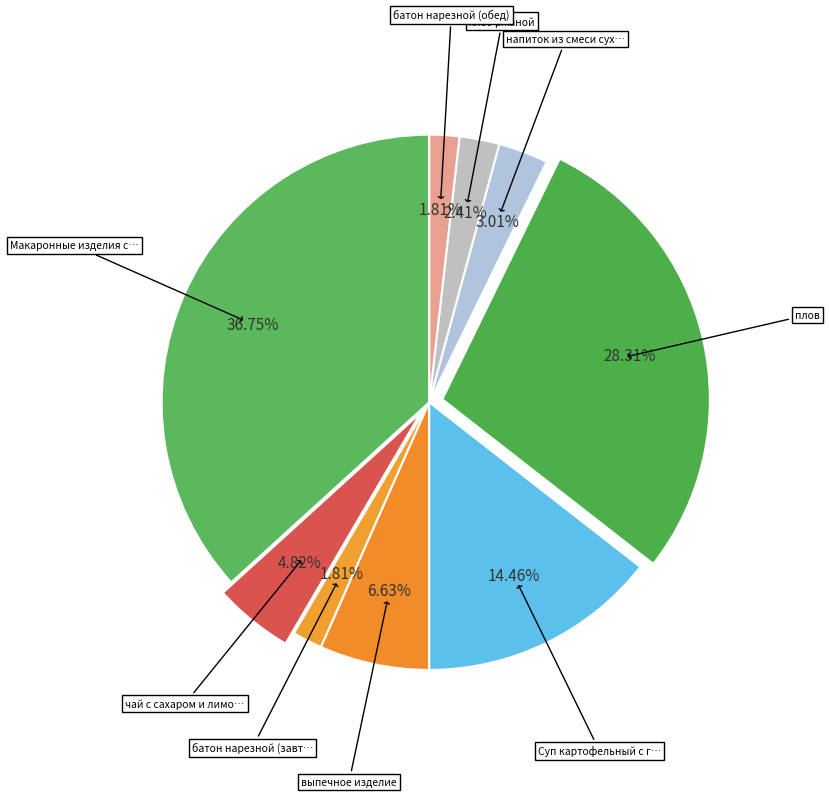

Count the number of slices in the pie.

9